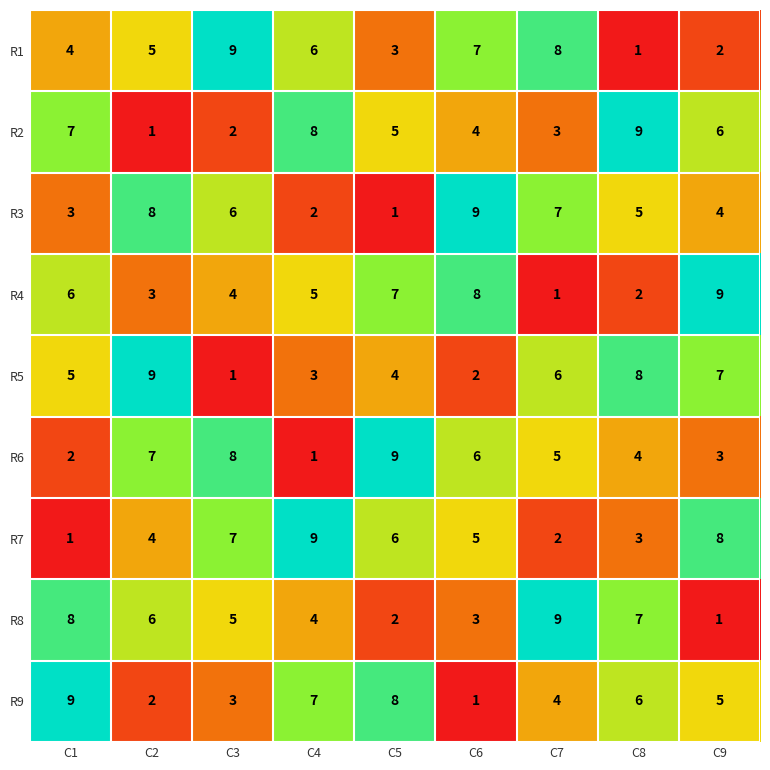

Between C2 and C3, which series saw the biggest shift?

R5